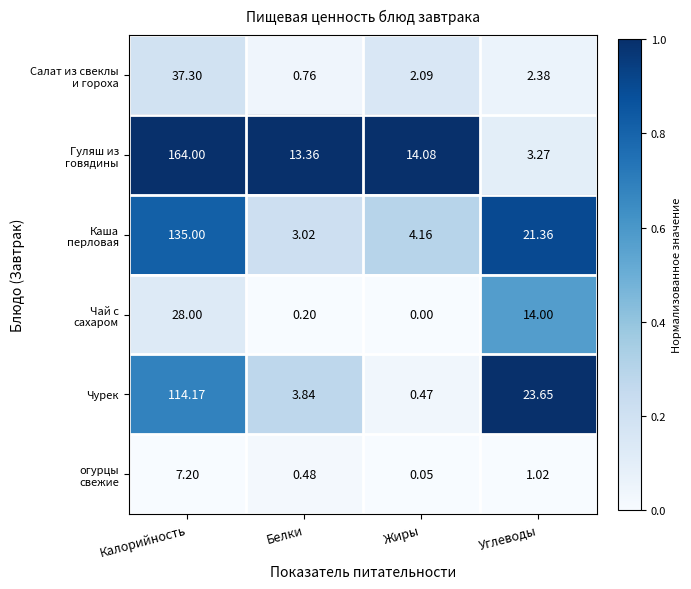

At which category does the chart reach its peak across all series?

Калорийность